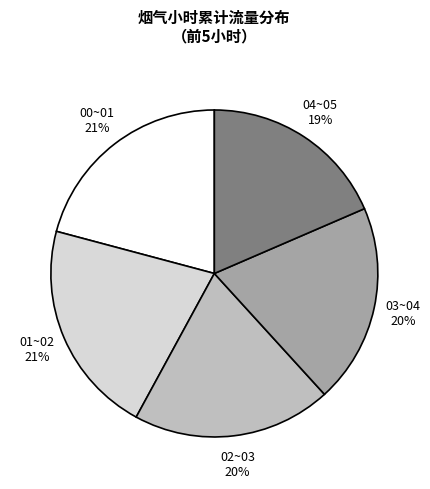

How many segments does this pie chart have?

5